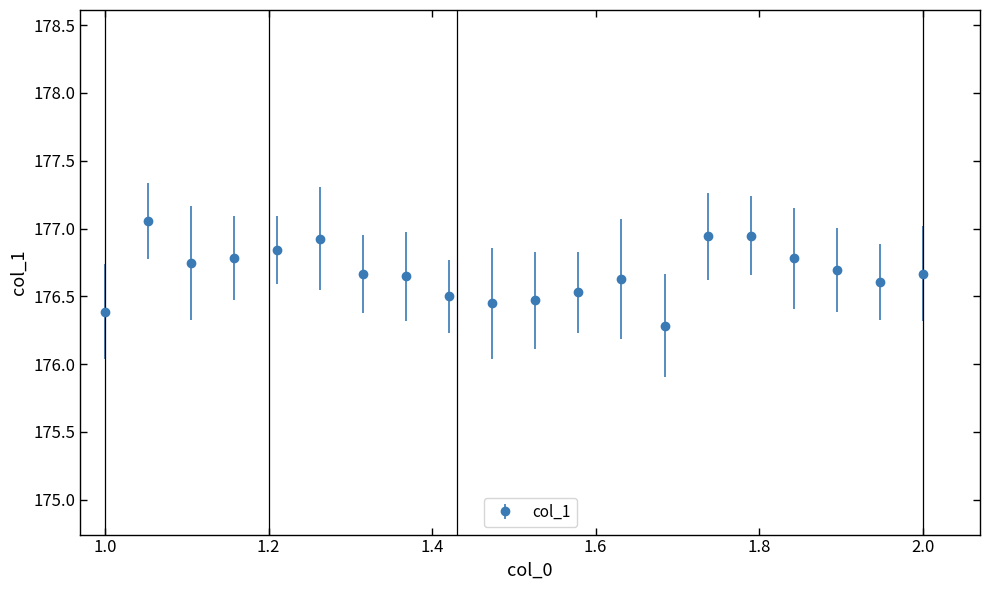

What is the smallest value displayed?

176.3